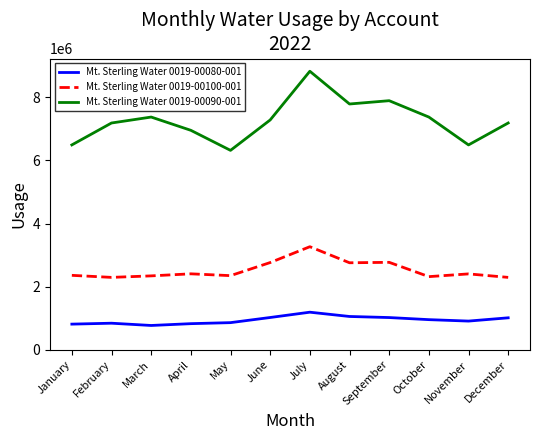

Is it true that Mt. Sterling Water 0019-00090-001 equals 8828450 at July?

True